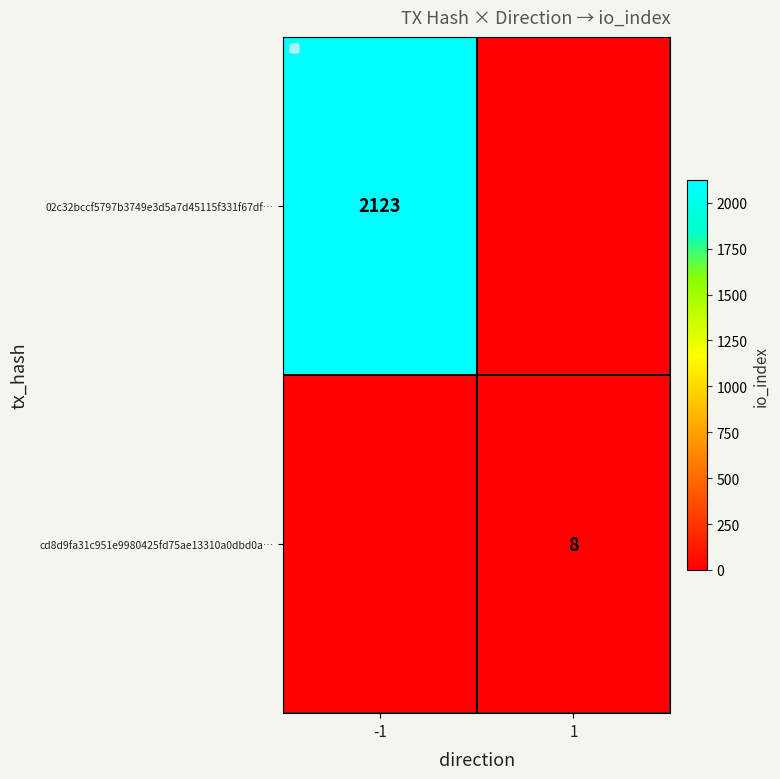

Which has a higher value, -1 or 1?

-1